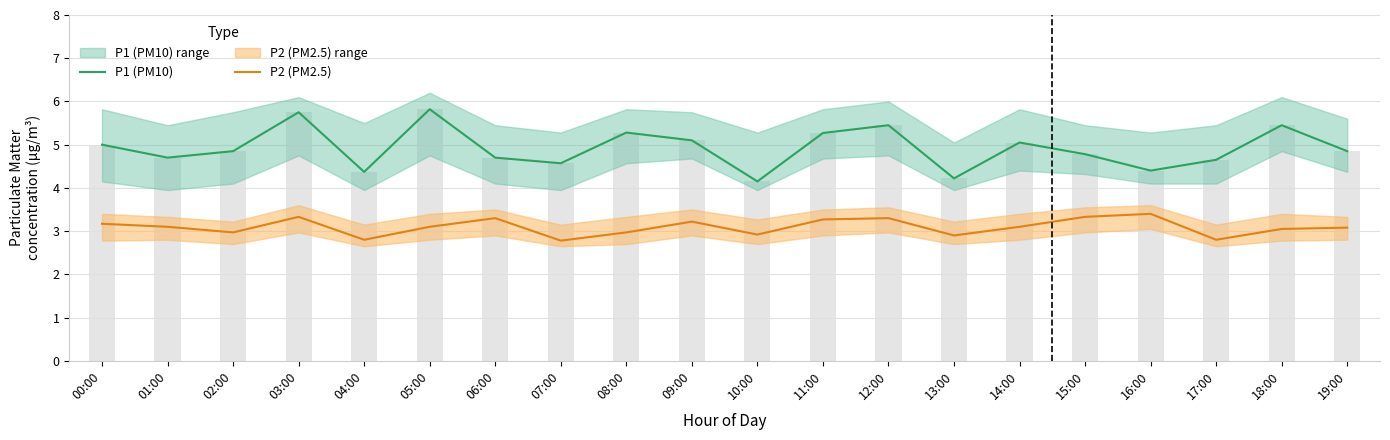

The value of P1 (PM10) at 10:00 is 5.6. True or false?

False